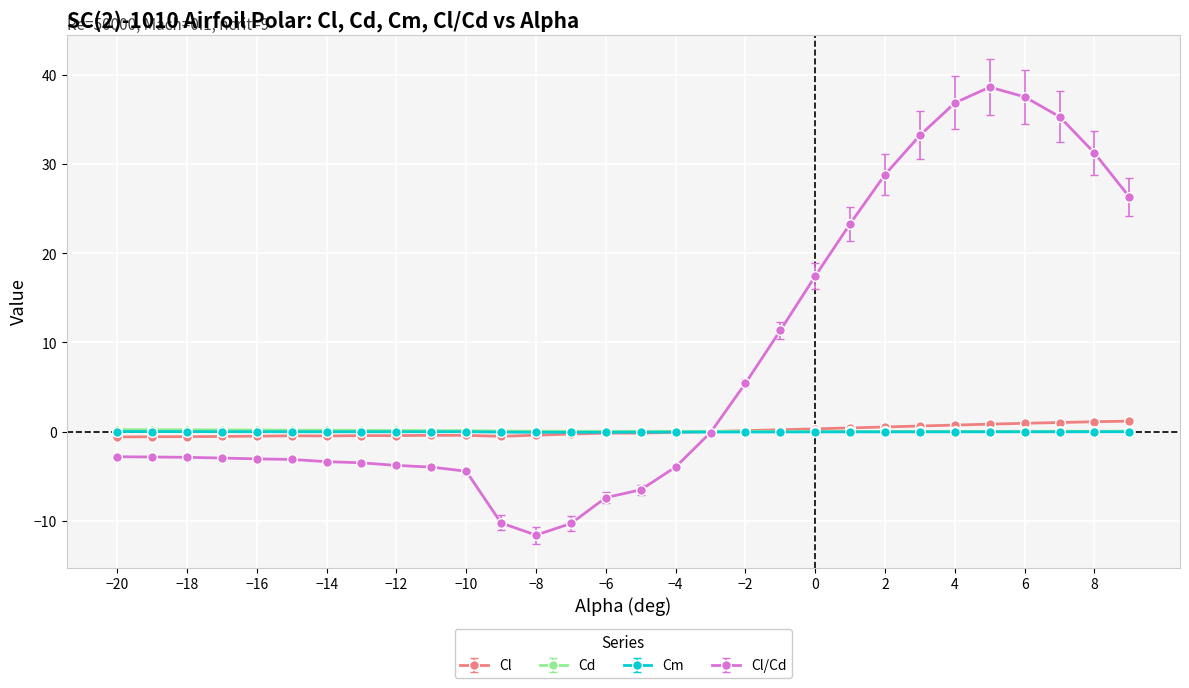

Which series has the widest spread of values?

Cl/Cd